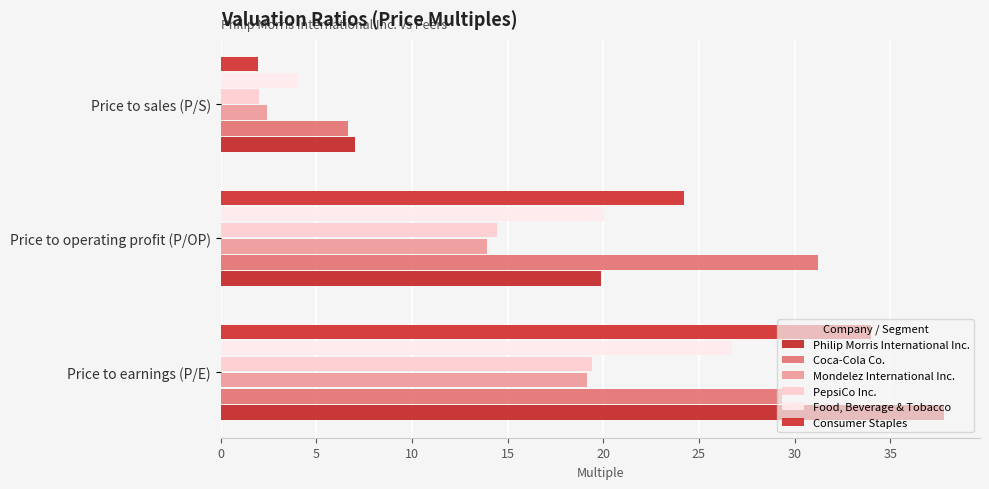

What is the average value of the Consumer Staples series?

20.1